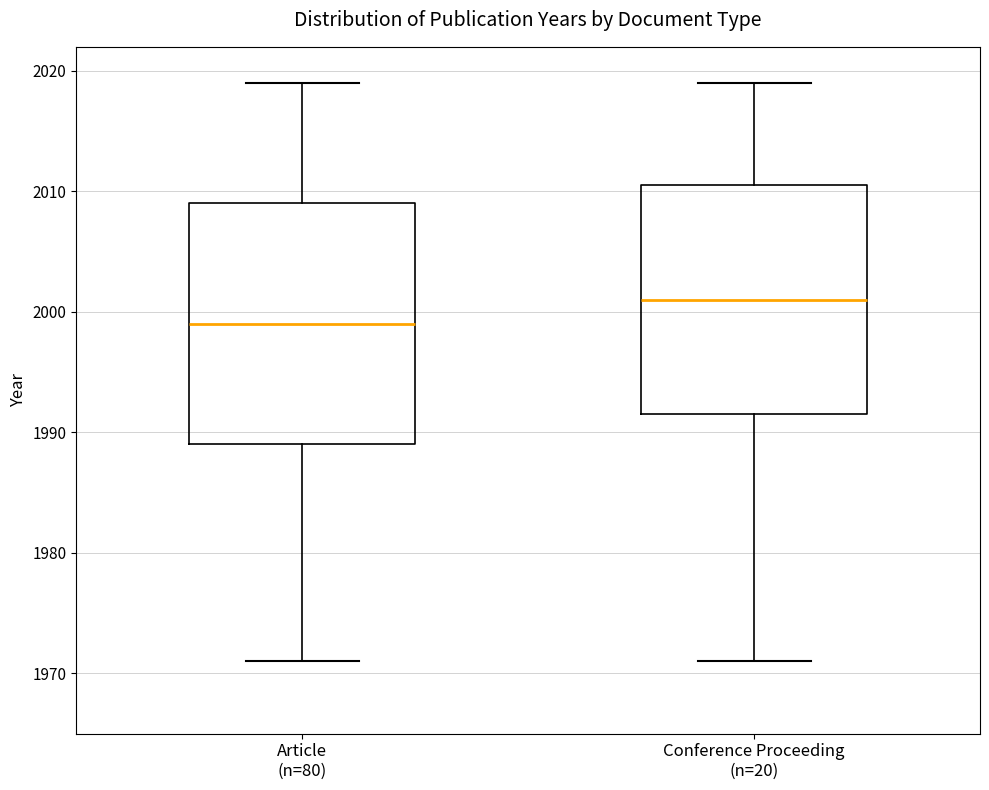

Reading left to right, transcribe this box plot: for each box, give where its median line is, the range the box spans, and where its two whiskers end, as read against the y-axis. The values are not printed on the chart, so give them approximately, as read against the axis.

Article (n=80): median 1999, box 1989 to 2009, whiskers 1971 to 2019
Conference Proceeding (n=20): median 2001, box 1992 to 2011, whiskers 1971 to 2019